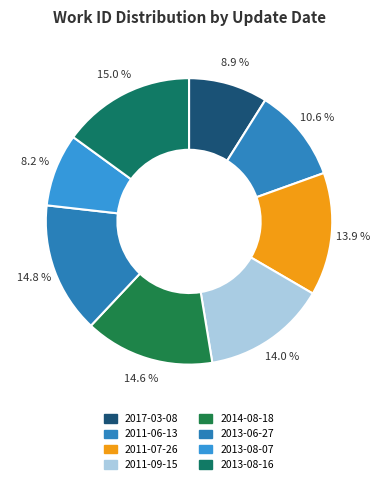

To the nearest percent, what is the combined percentage of 2011-06-13 and 2013-08-16?

26%